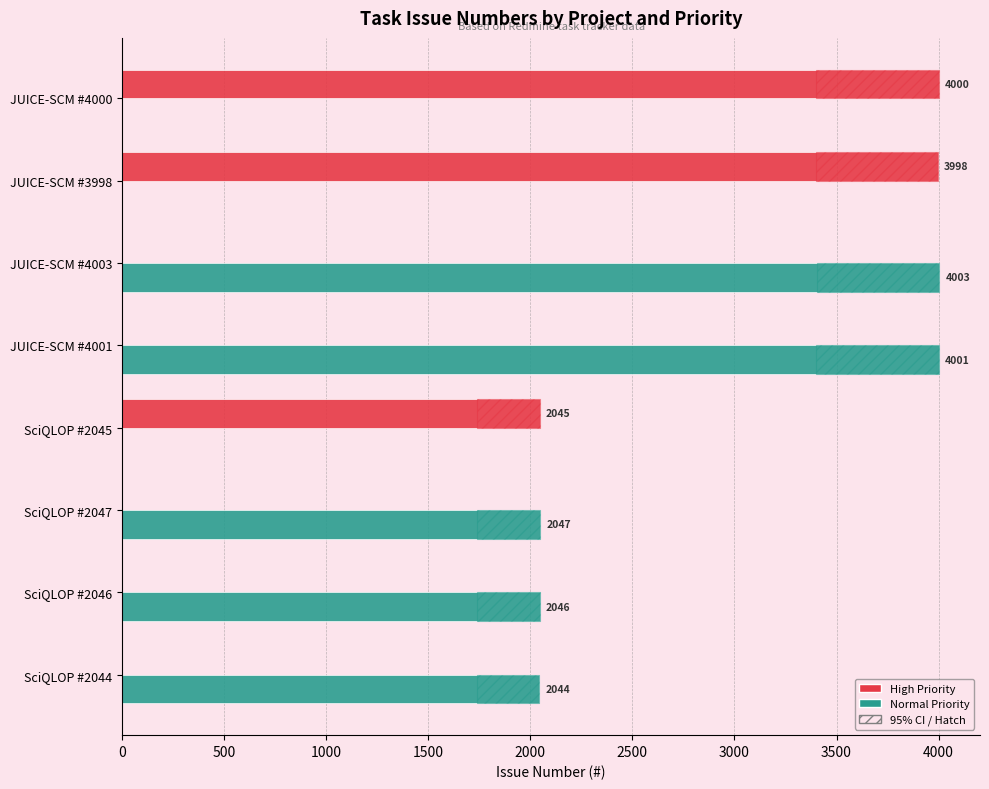

Are the bars horizontal?

Yes